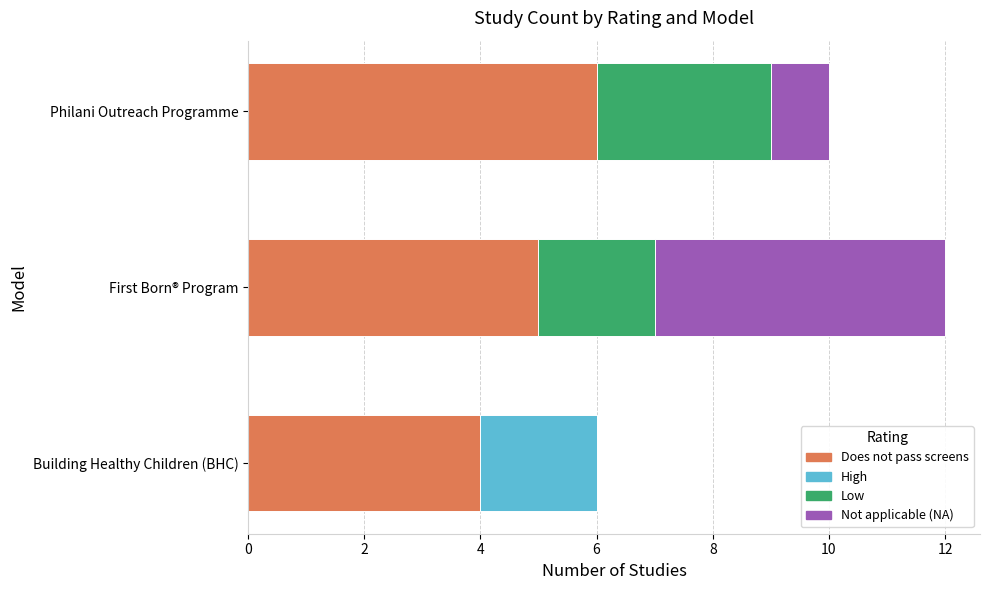

What is the total value across all series at Building Healthy Children (BHC)?

6